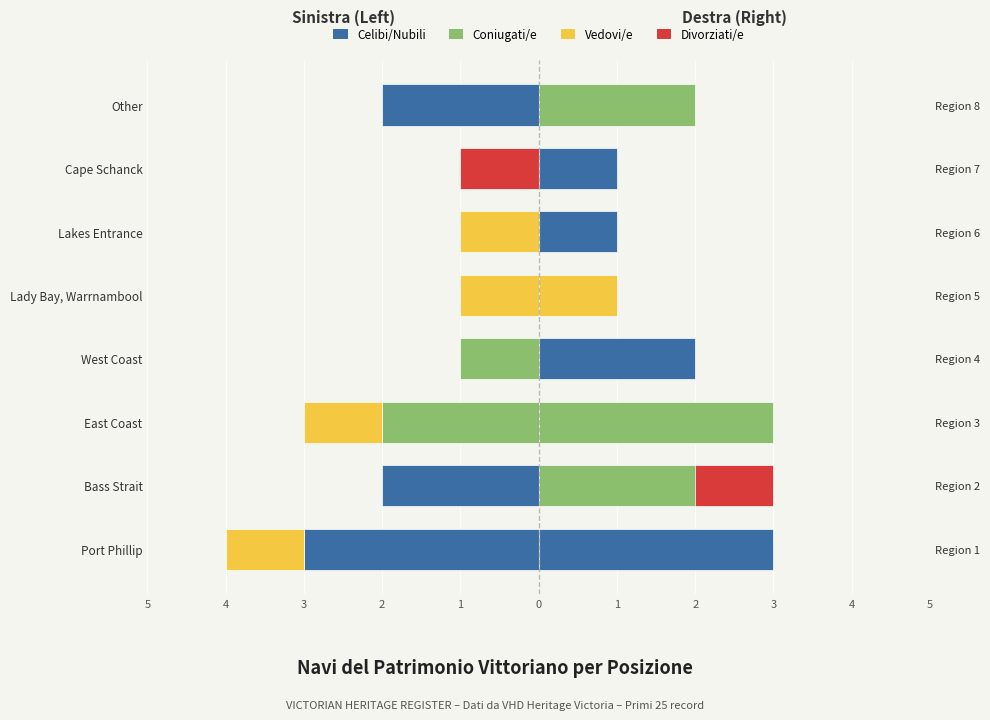

What is the difference between the maximum and second lowest values in the Coniugati/e series?

2